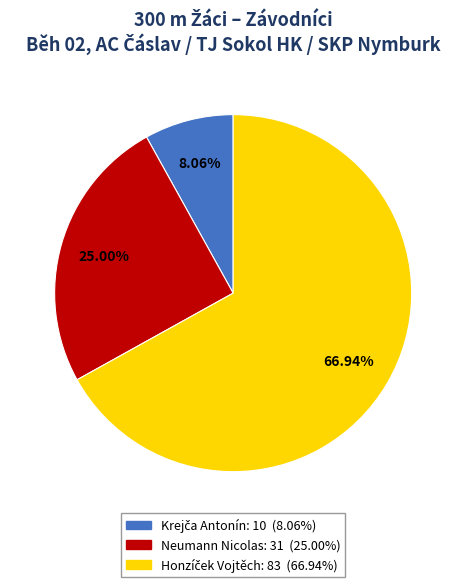

Does any single category account for the majority?

Yes